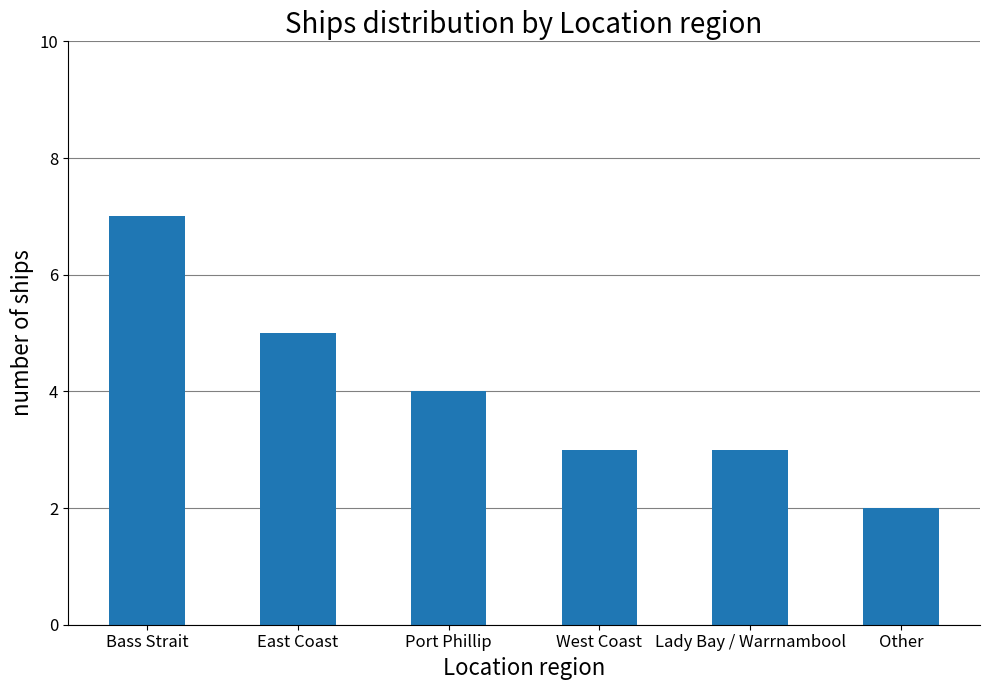

The chart shows a value of 3 at West Coast. True or false?

True